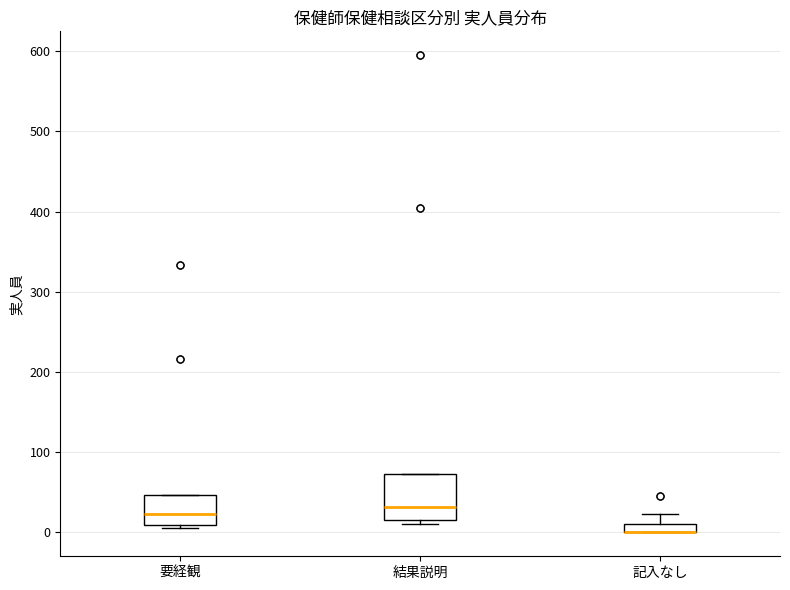

Where does the median line of the box for 結果説明 sit on the y-axis? The values are not printed on the chart, so give them approximately, as read against the axis.

30